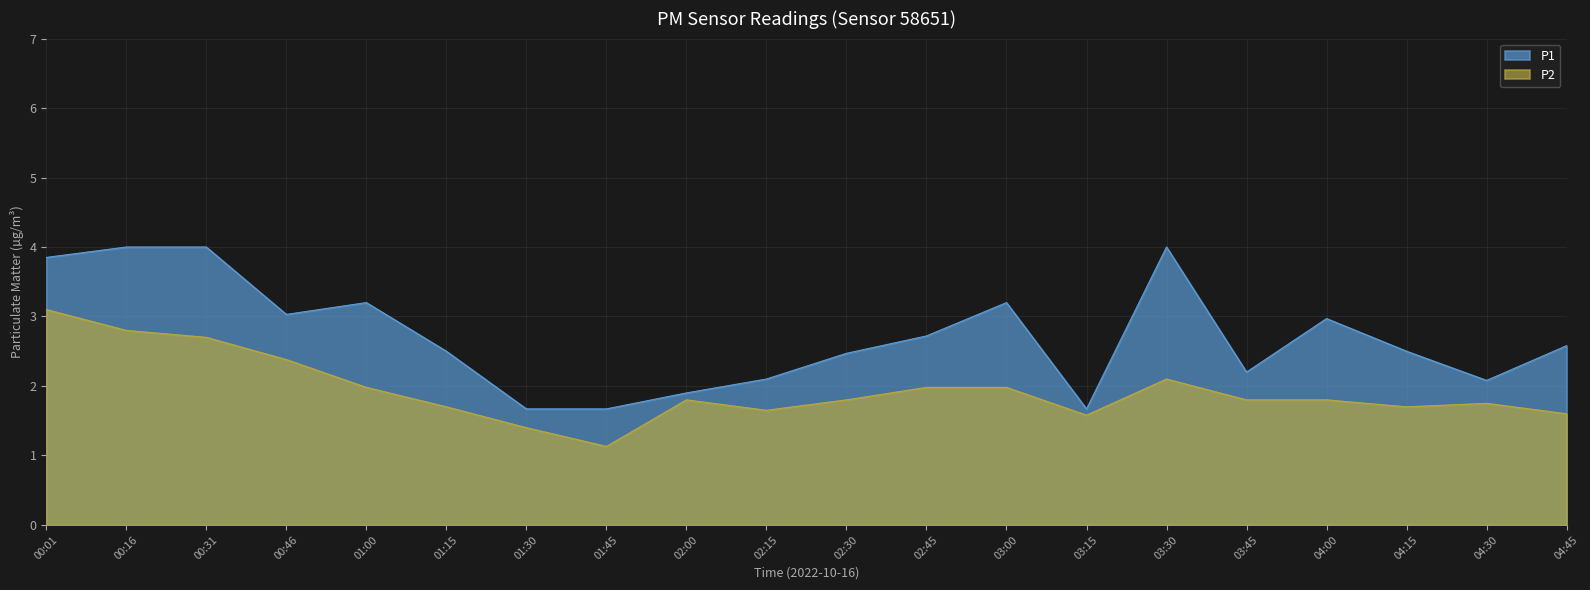

Where does the P1 series first go above 2?

00:01